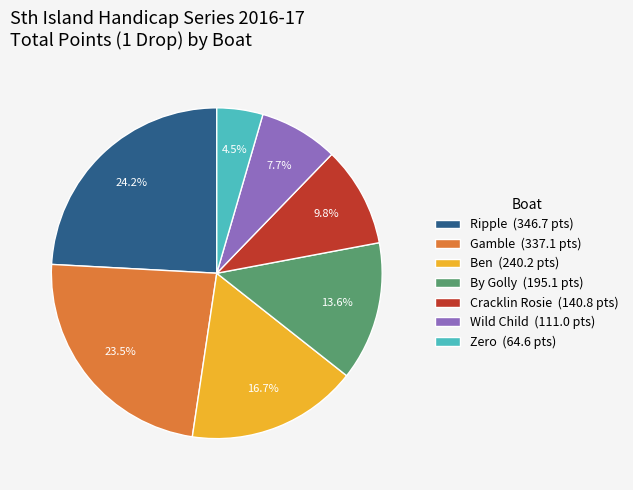

What is the ratio of the value at By Golly to the value at Zero?

3.0